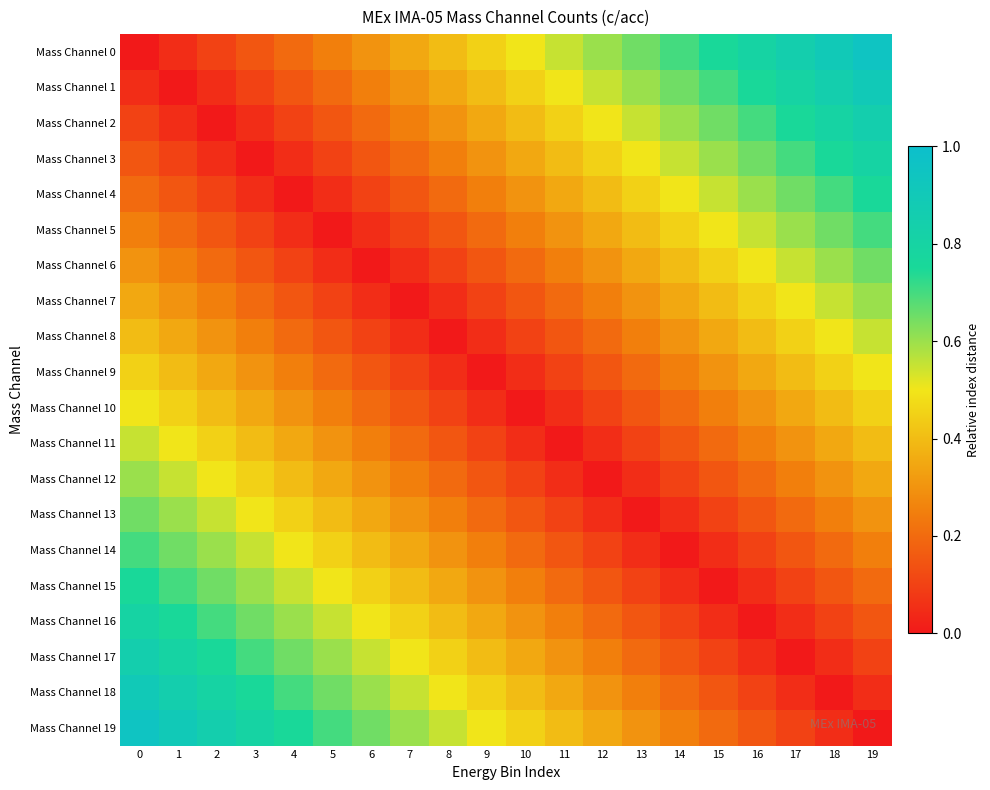

At how many categories does at least one series exceed 0?

20